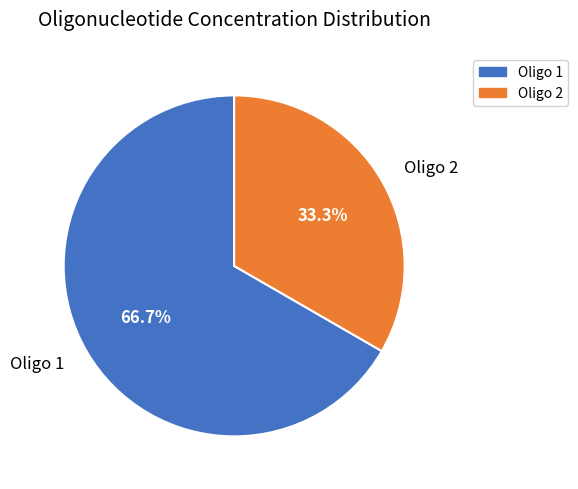

What is the smallest slice in the pie chart?

Oligo 2